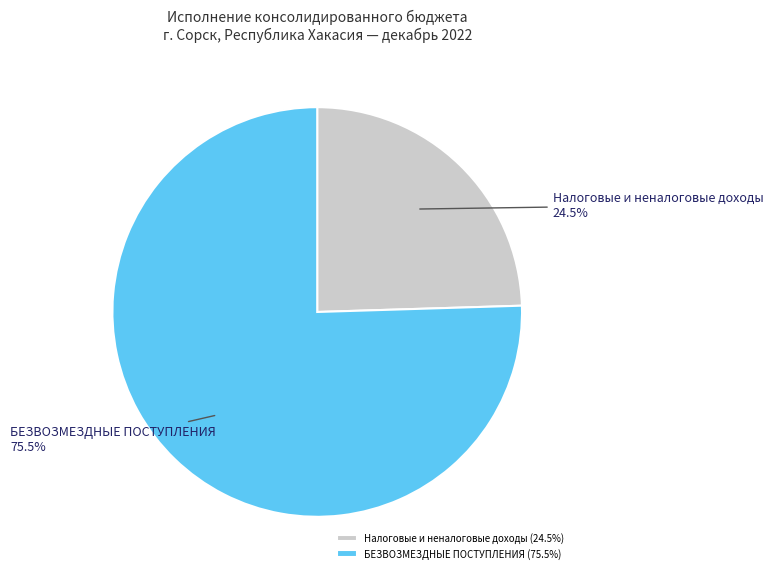

How much of the chart is everything except Налоговые и неналоговые доходы?

75.5%